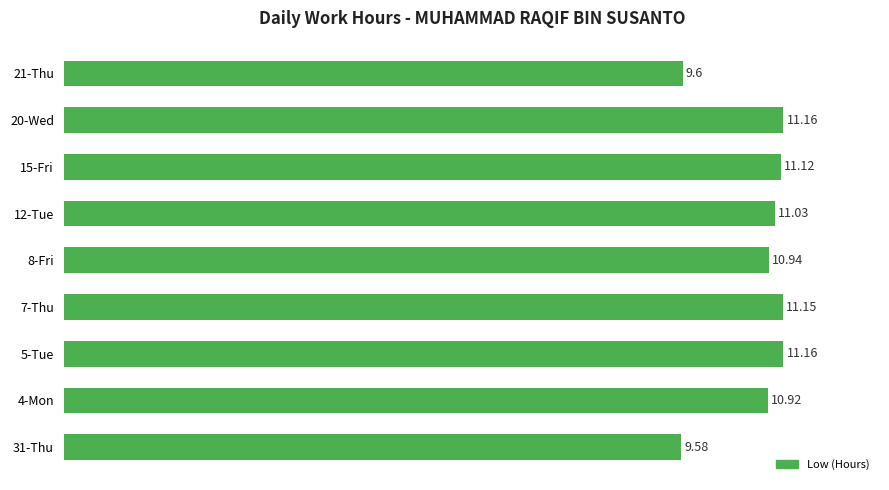

What is the maximum value shown in the chart?

11.2